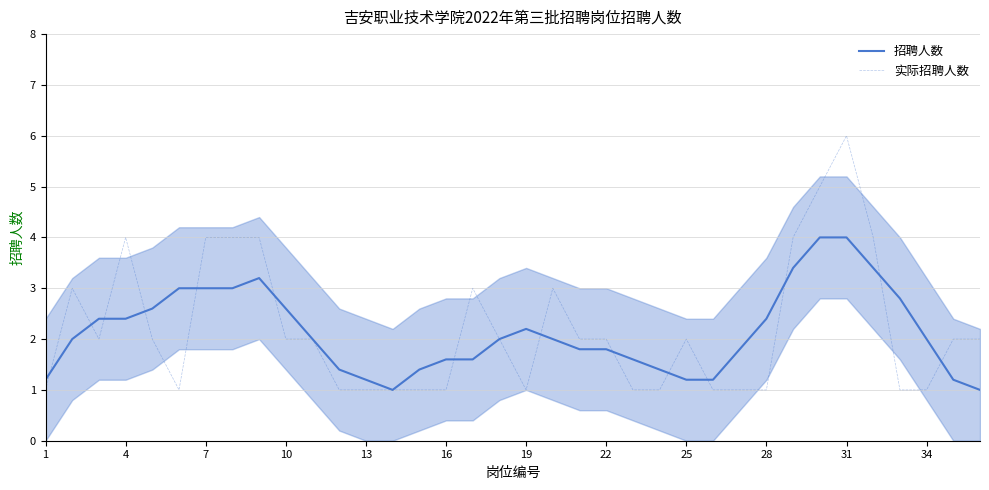

True or false: 实际招聘人数 has a value of 2.0 at 22.

True